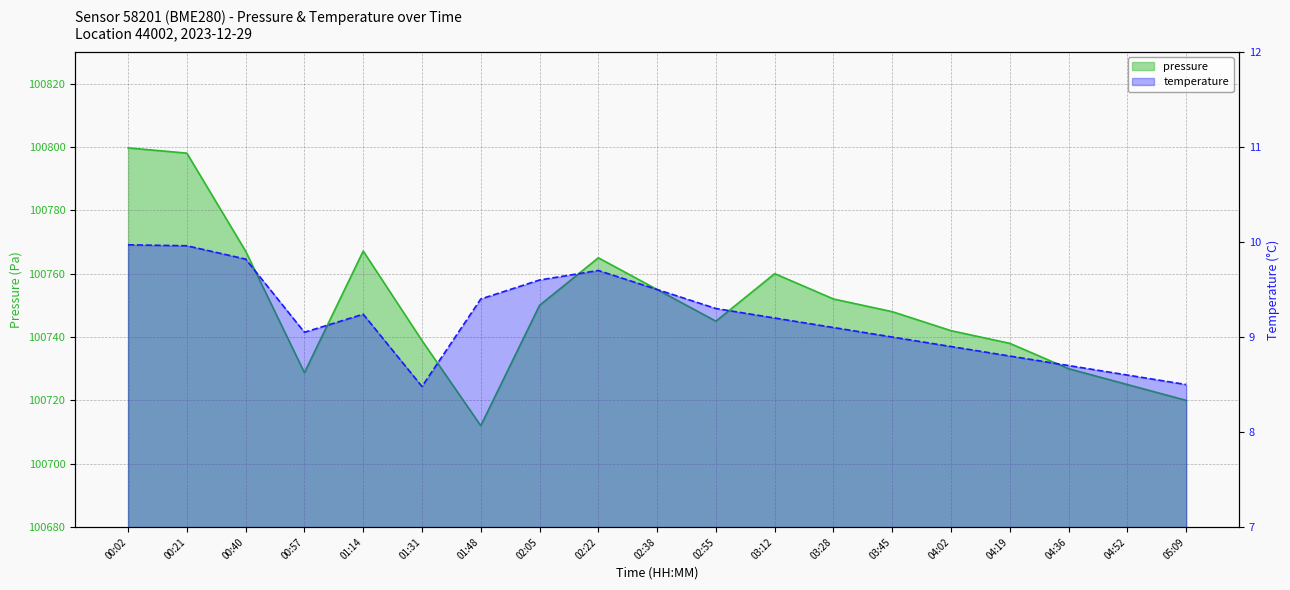

How many values in the pressure series are below 100748?

9